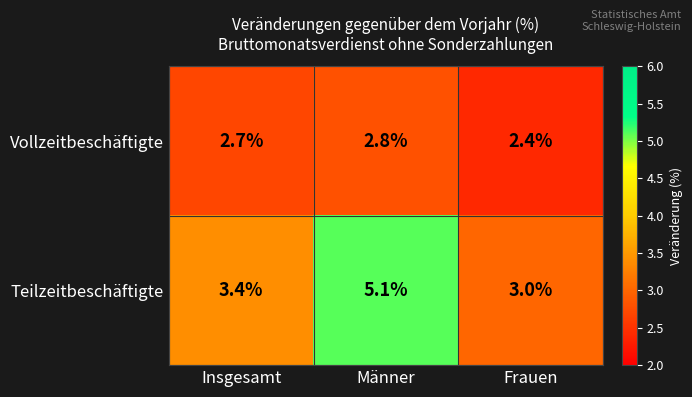

The value of Teilzeitbeschäftigte at Insgesamt is 2.0. True or false?

False